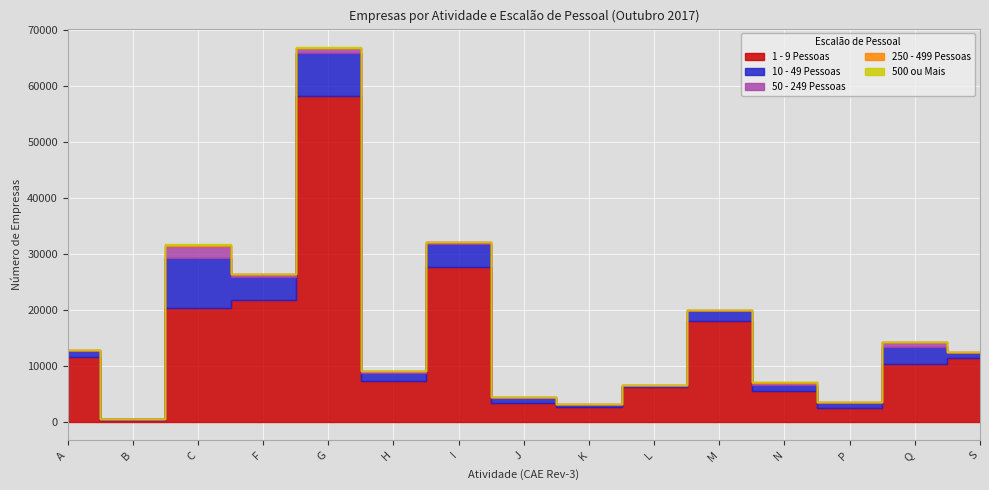

What is the total value across all series at N?

7082